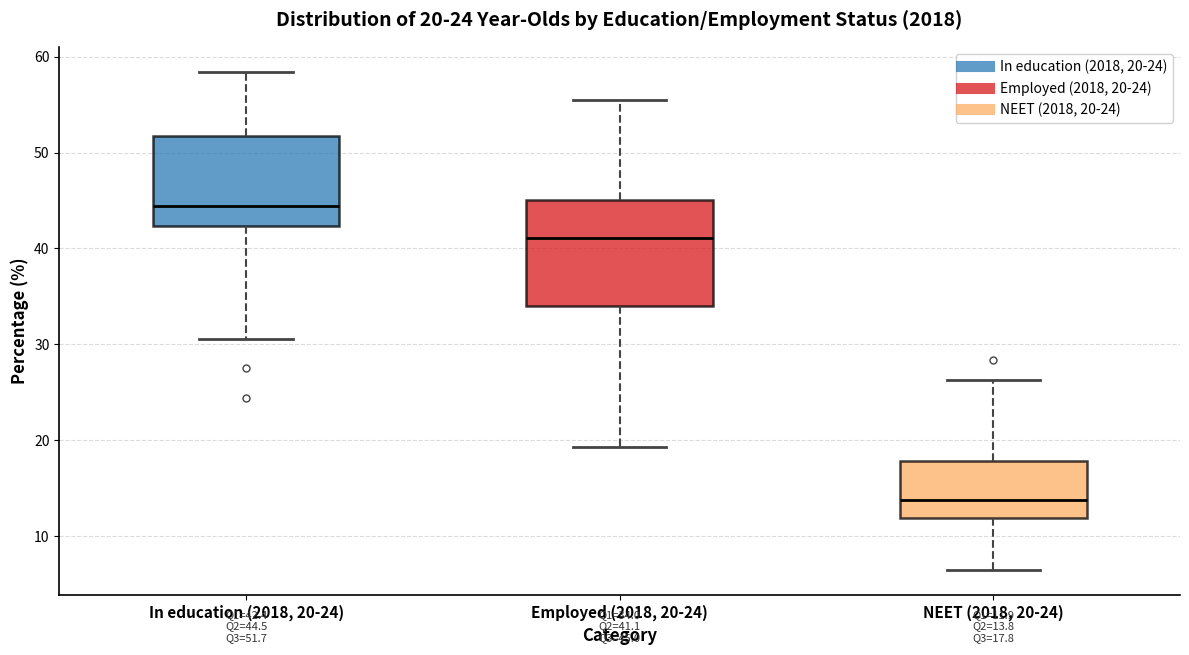

Comparing the boxes themselves (not the whiskers), which one is the tallest?

Employed (2018, 20-24)